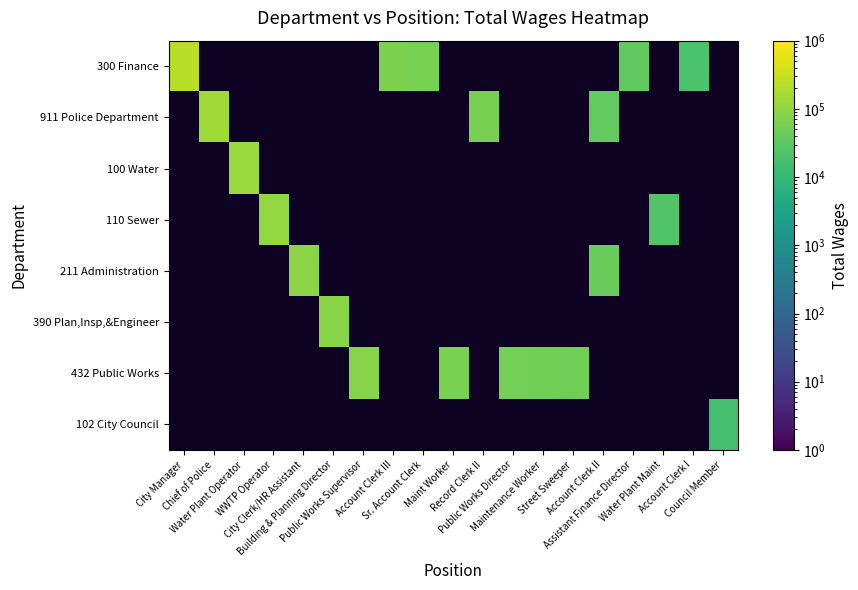

Rank the series by their maximum value, from lowest to highest.

102 City Council, 432 Public Works, 390 Plan,Insp,&Engineer, 211 Administration, 110 Sewer, 100 Water, 911 Police Department, 300 Finance